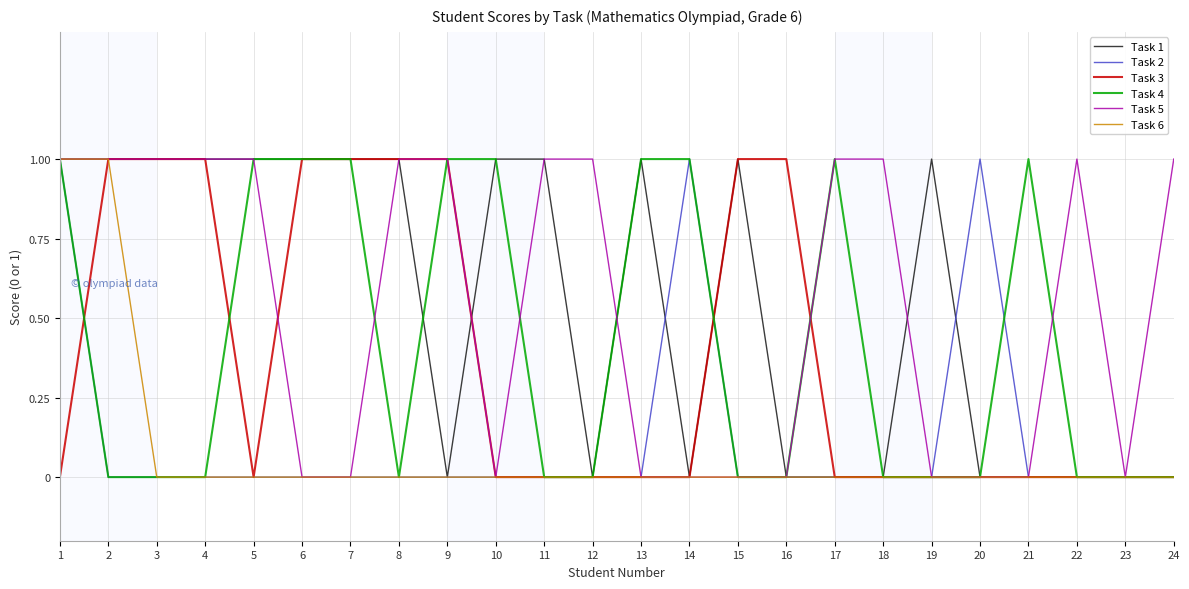

The Task 6 series shows 0 at 22. True or false?

True